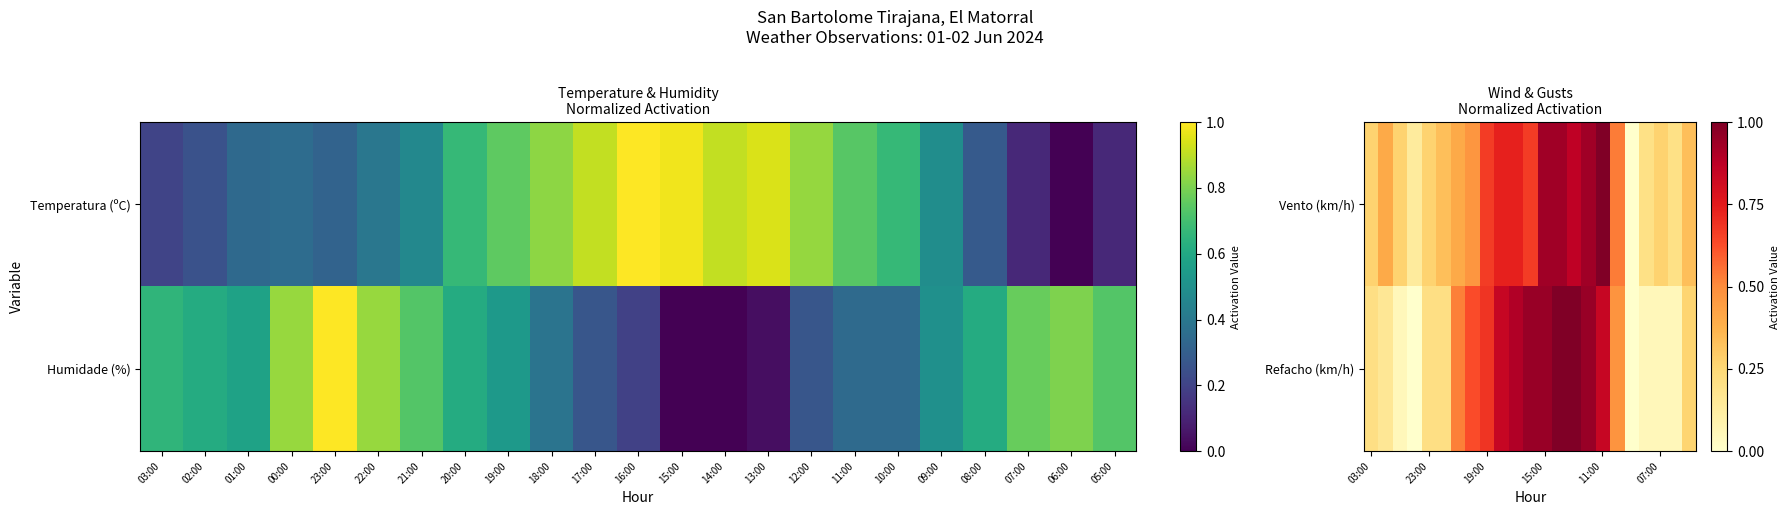

True or false: Vento (km/h) has a value of 0.7 at 19:00.

True